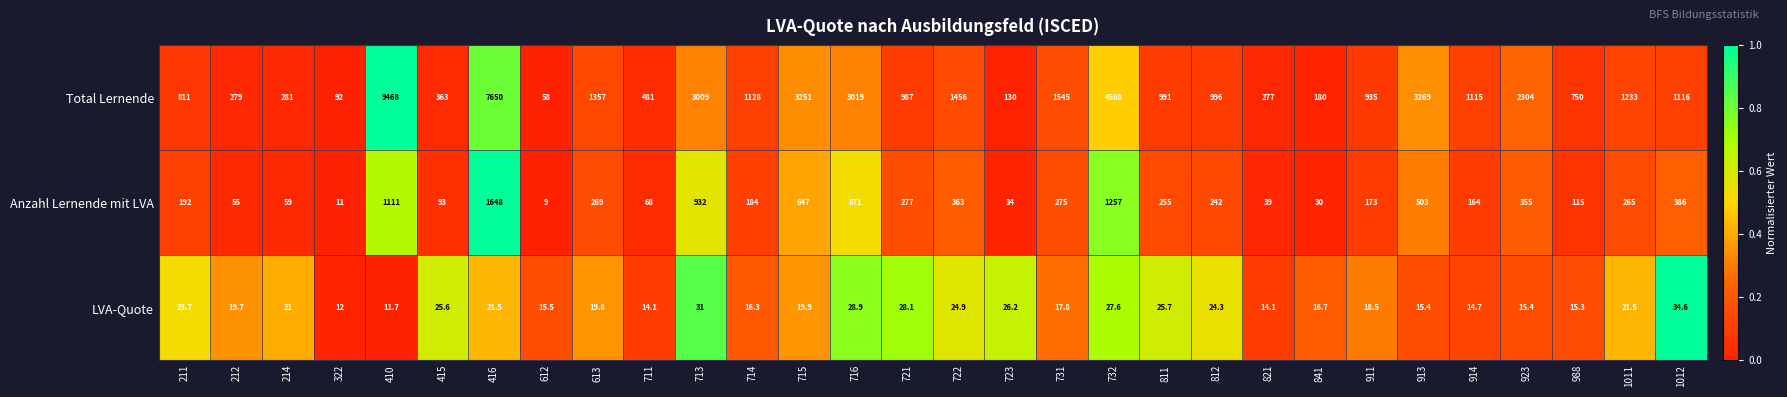

At which category does the chart reach its peak across all series?

410